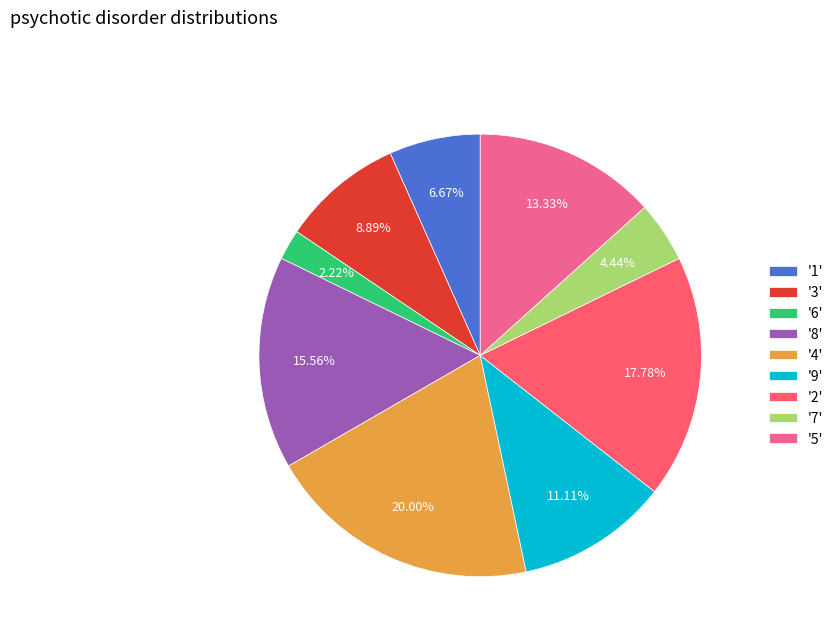

How many slices are in this pie chart?

9